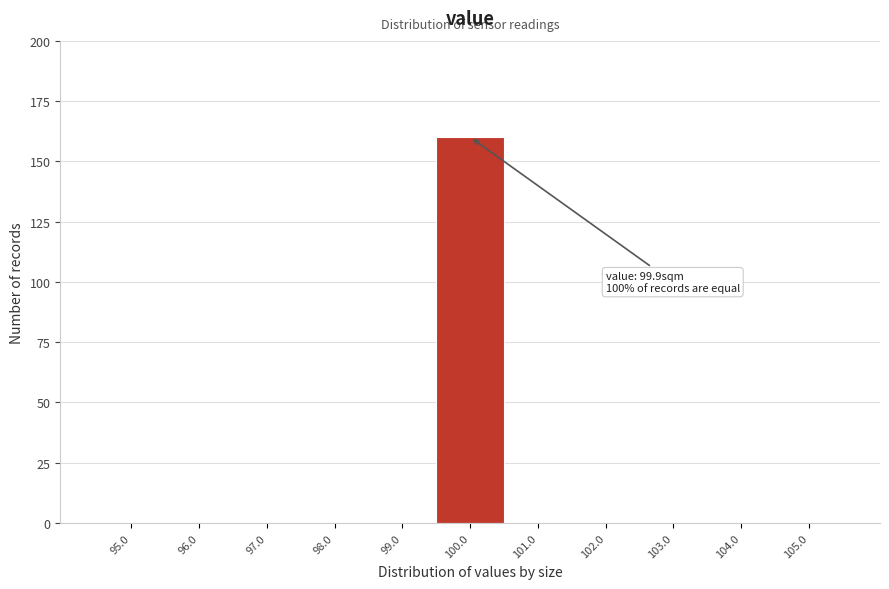

Which range on the x-axis has the tallest bar?

99.5 to 100.5